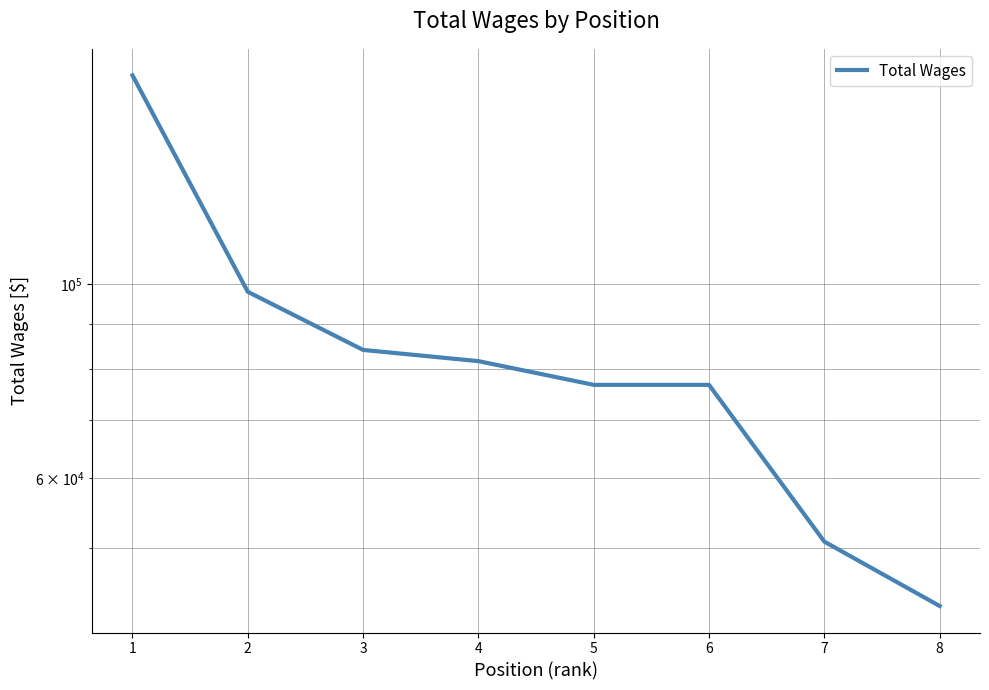

Which label corresponds to the smallest value in the chart?

8